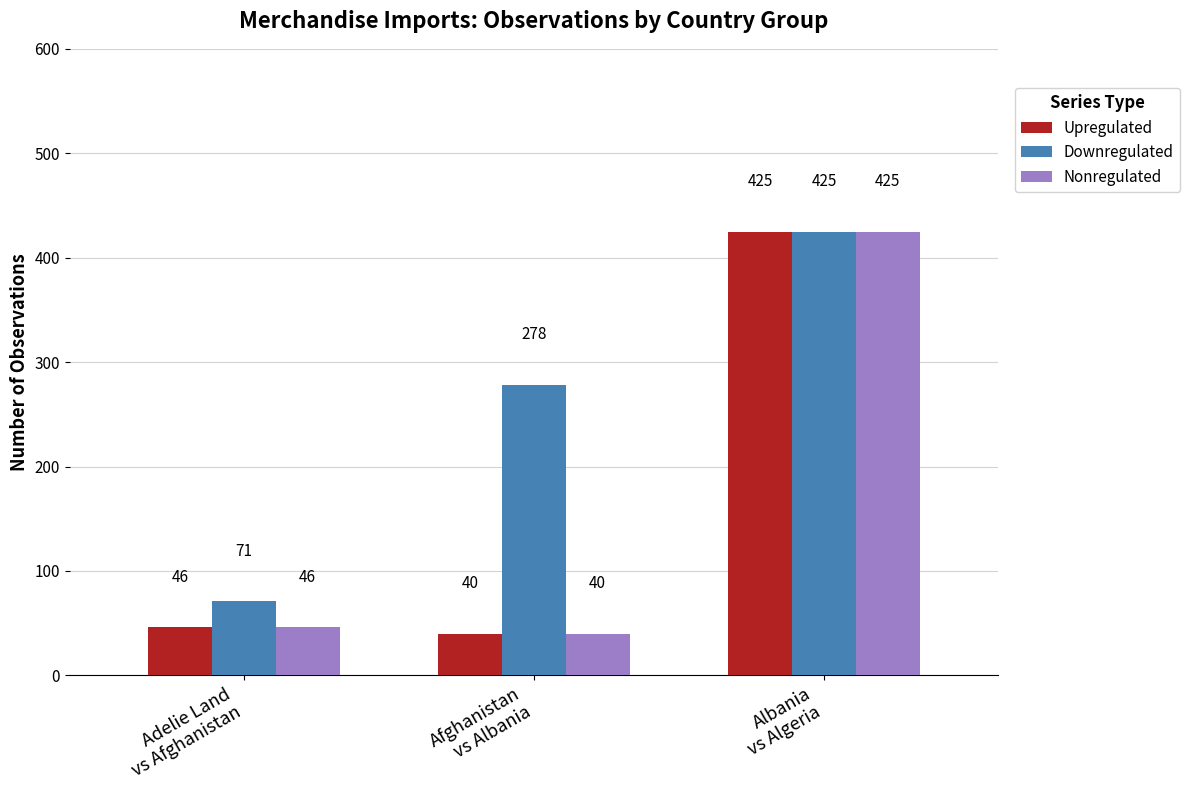

How many groups of bars are there?

3